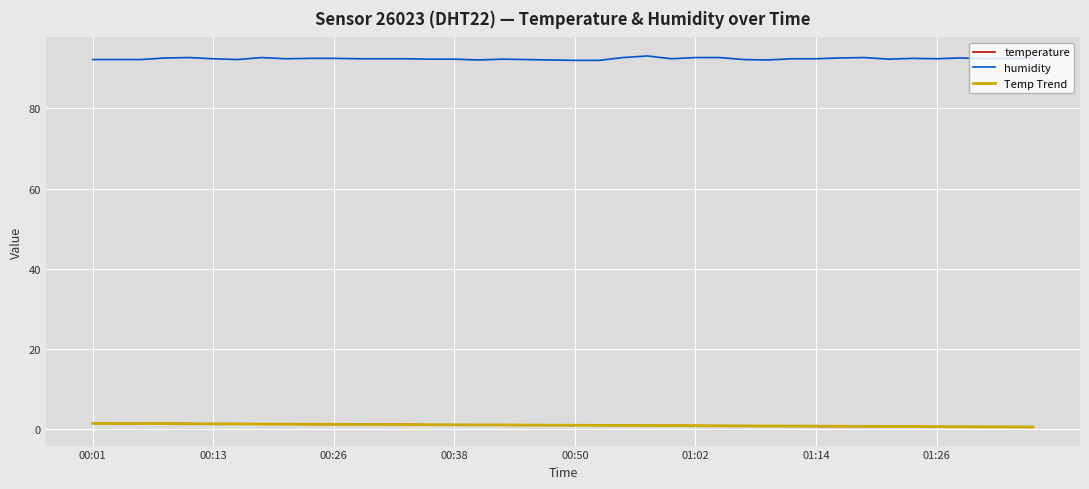

How many categories are shown in the chart?

40